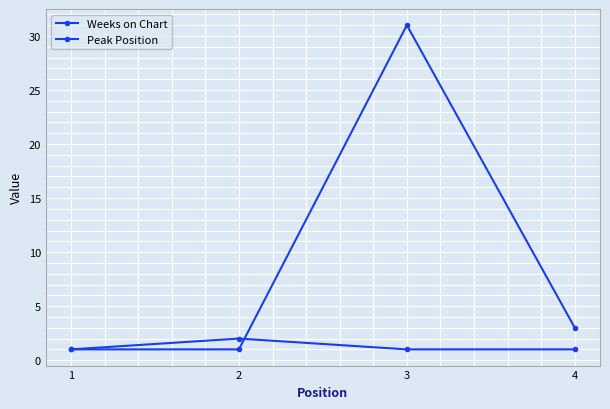

What is the approximate value of Peak Position at 2?

2